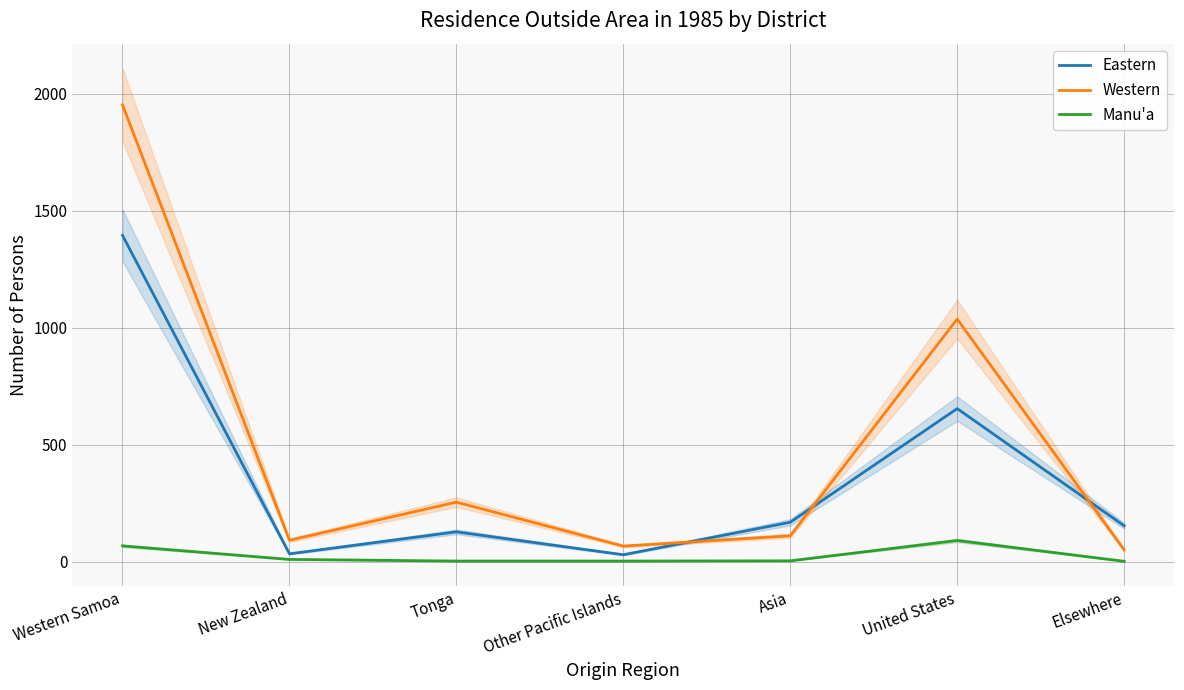

Does the chart display data point markers on the line(s)?

No